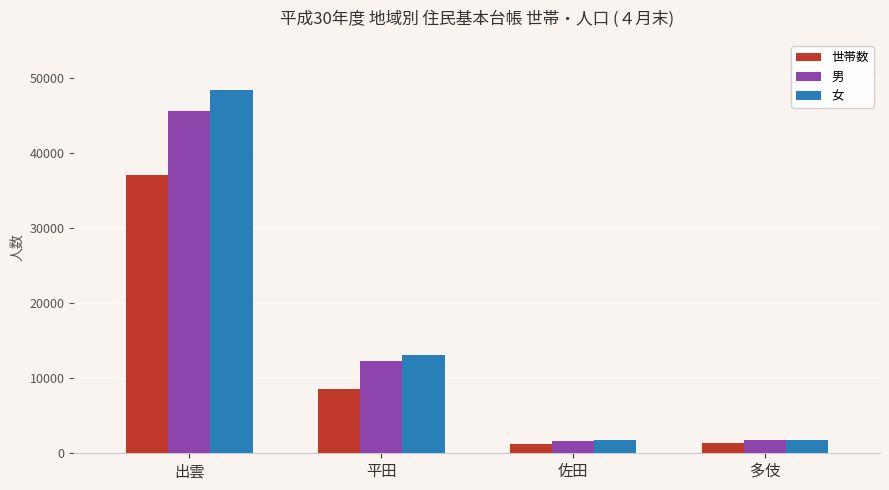

What is the greatest value displayed?

48366